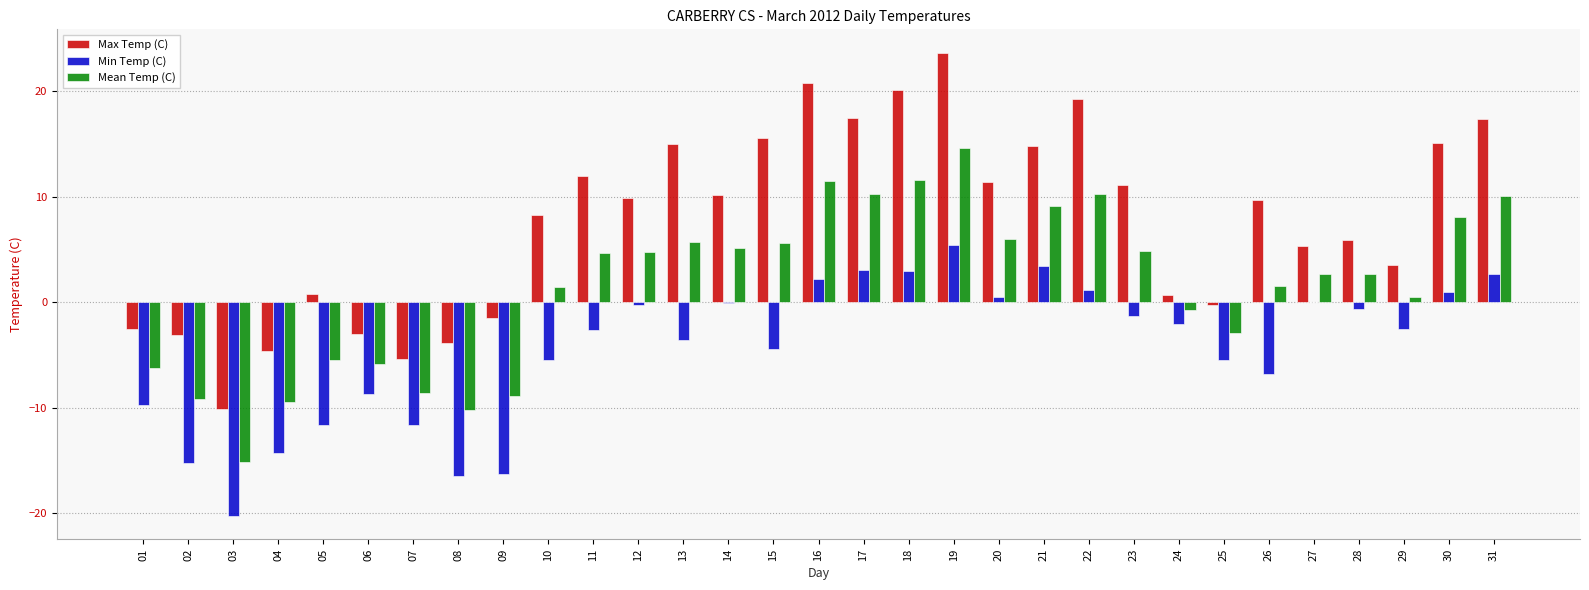

How many groups of bars are there?

31